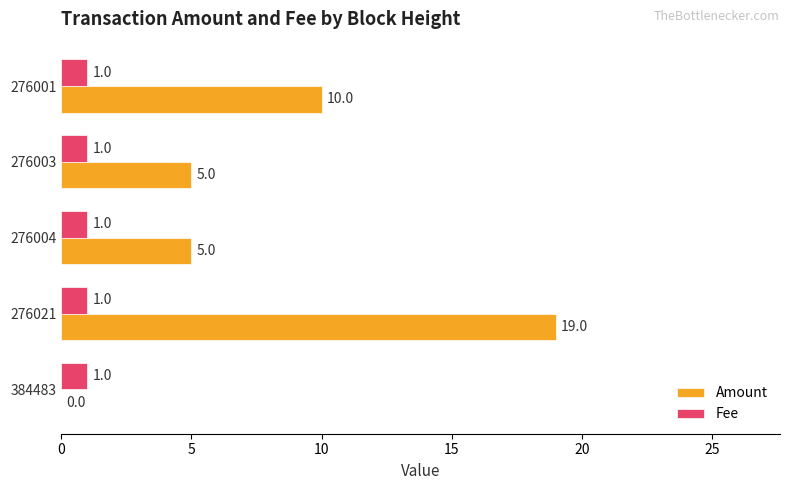

What is the maximum value shown in the chart?

19